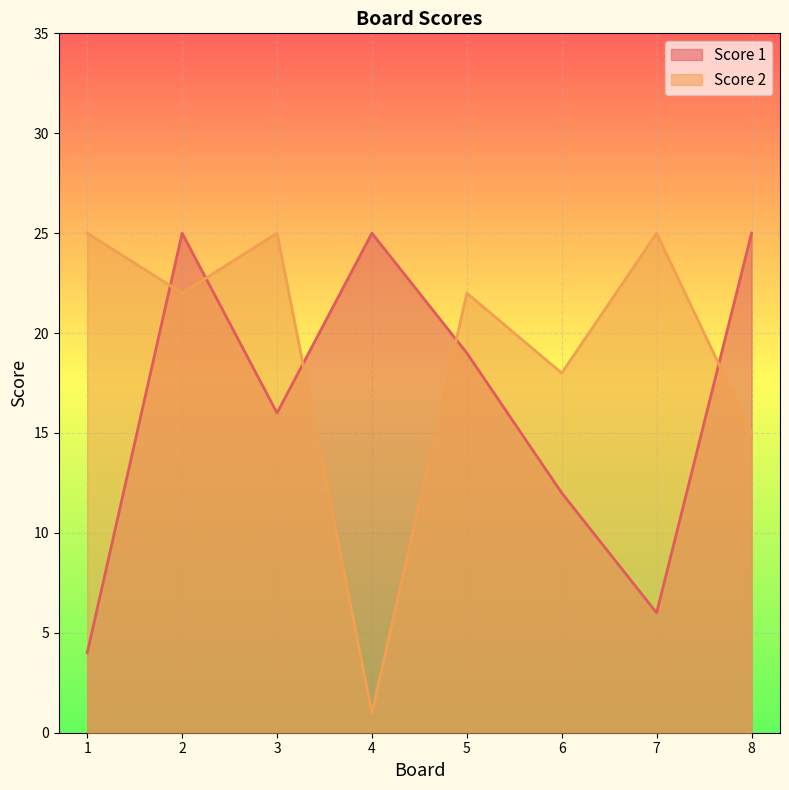

What is the total value across all series at 7?

31